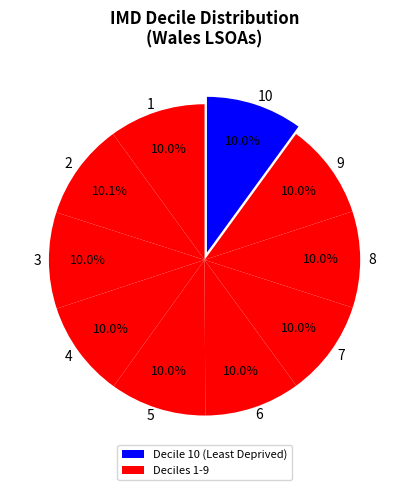

Is 6 the majority of the pie?

No